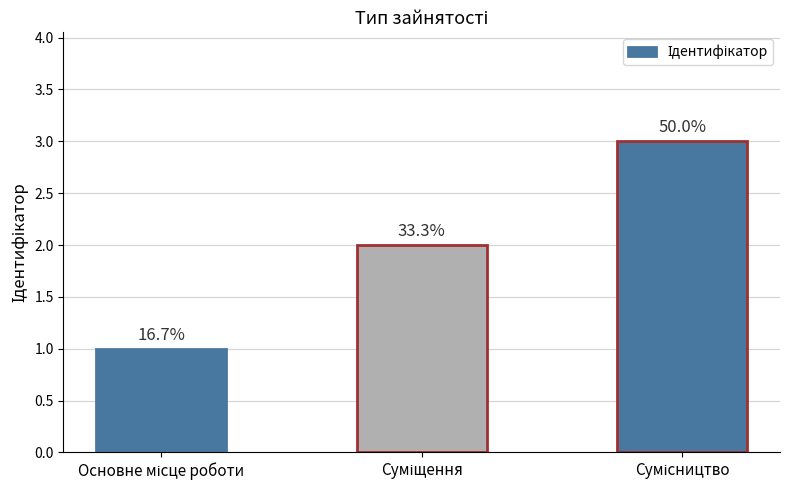

Which has a higher value, Сумісництво or Суміщення?

Сумісництво